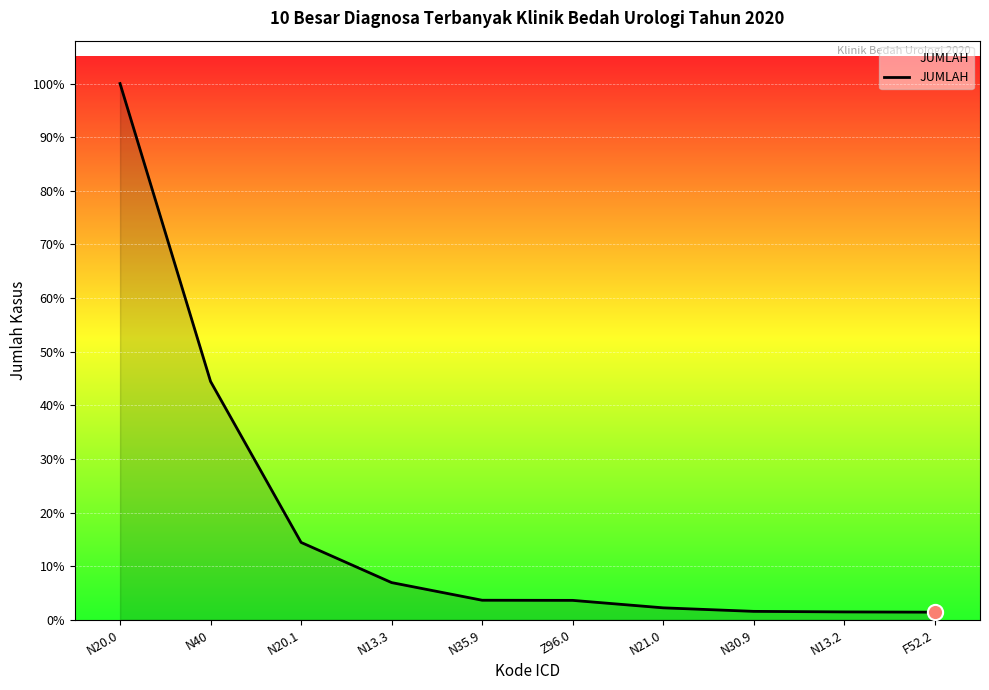

What is the change in value from N13.3 to N21.0?

-186